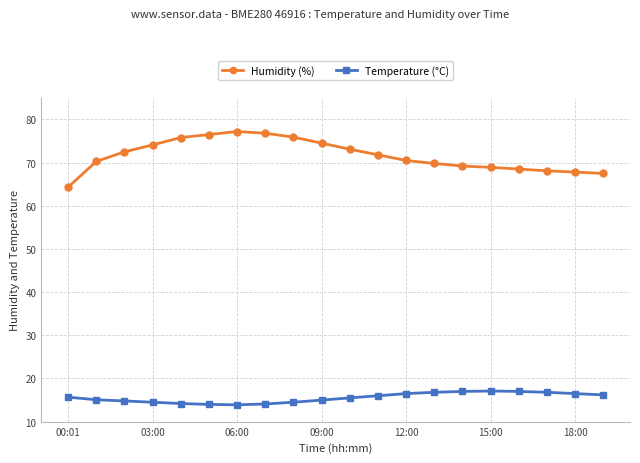

What is the value of the Temperature (°C) point at the 15th from the left?

17.0